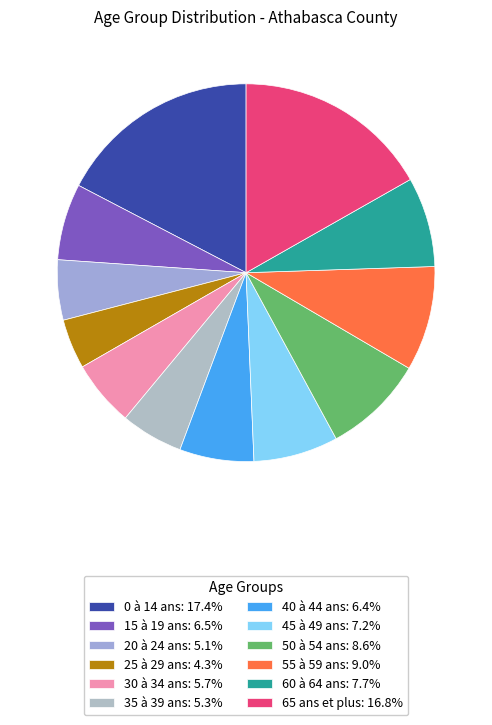

To the nearest percent, what is the combined percentage of 65 ans et plus and 60 à 64 ans?

24%